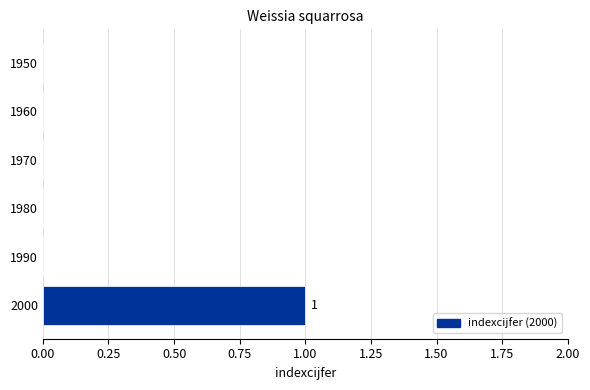

What is the change in value from 1950 to 2000?

+1